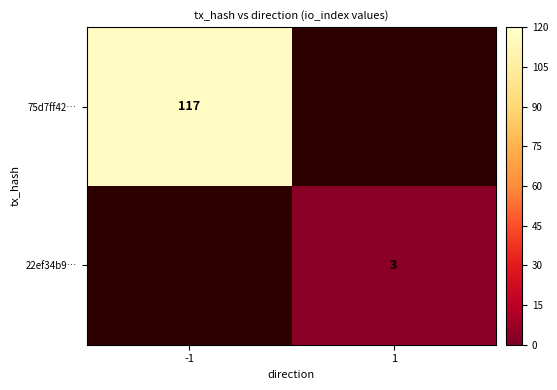

True or false: 75d7ff42… has a value of -74 at 1.

False